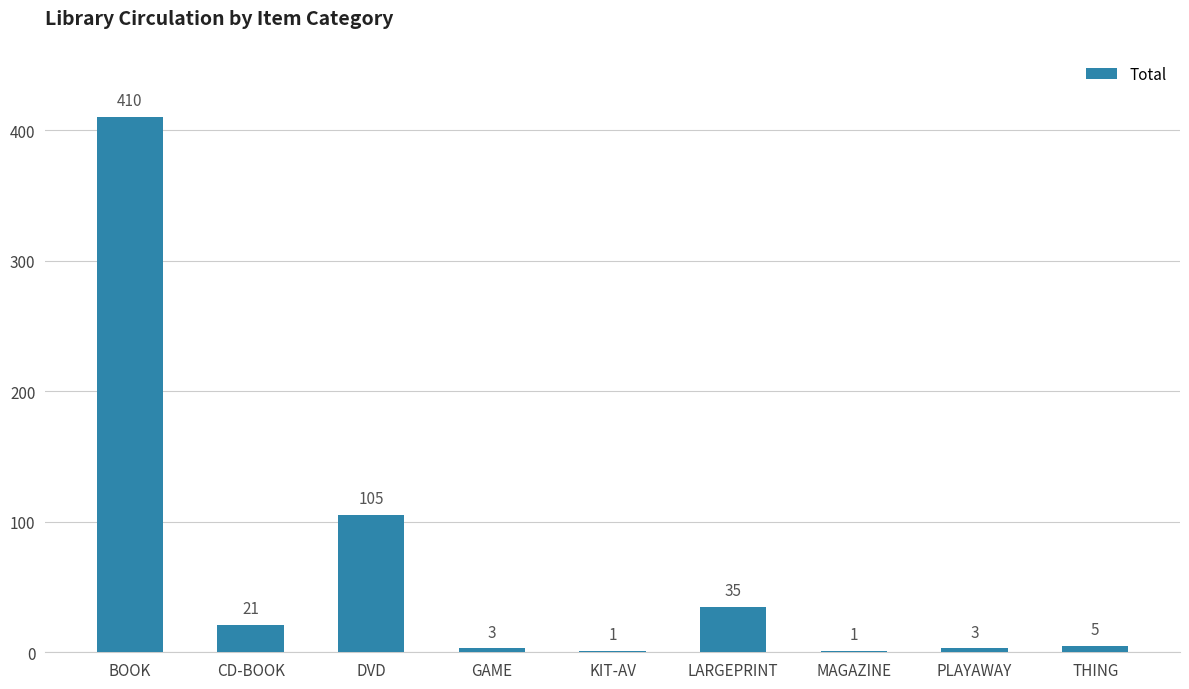

Where does the data first go above 5?

BOOK